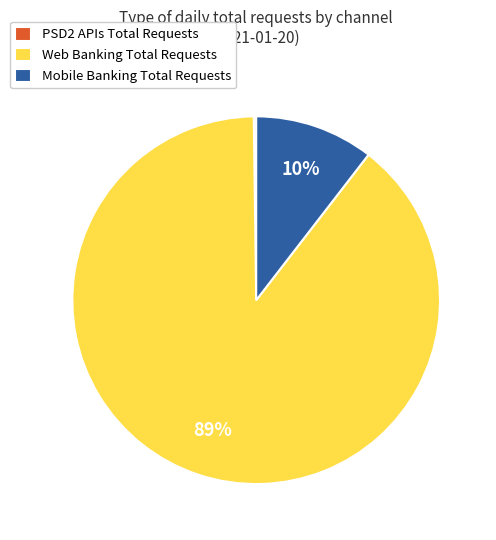

To the nearest percent, what is the average slice percentage?

33%